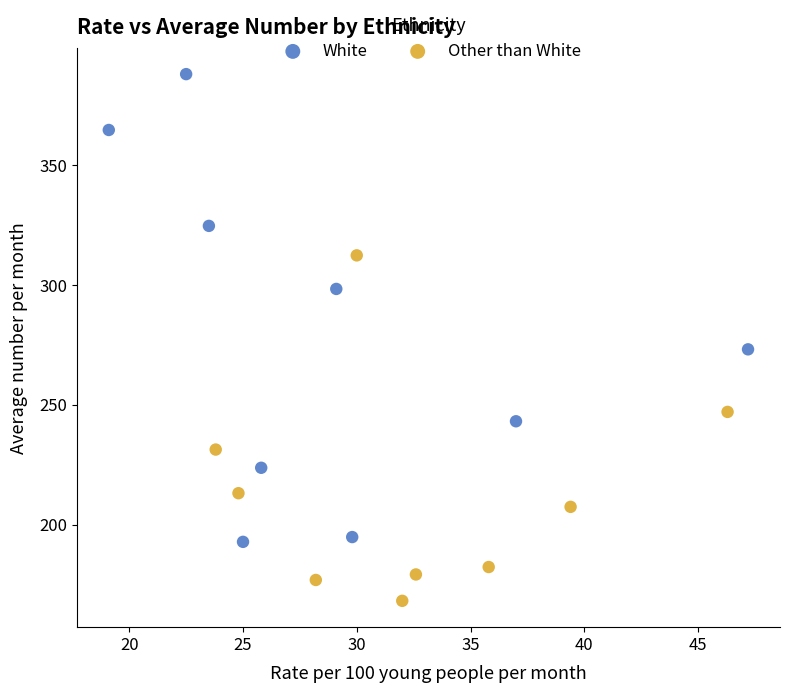

Which series contains the lowest Y value?

Other than White